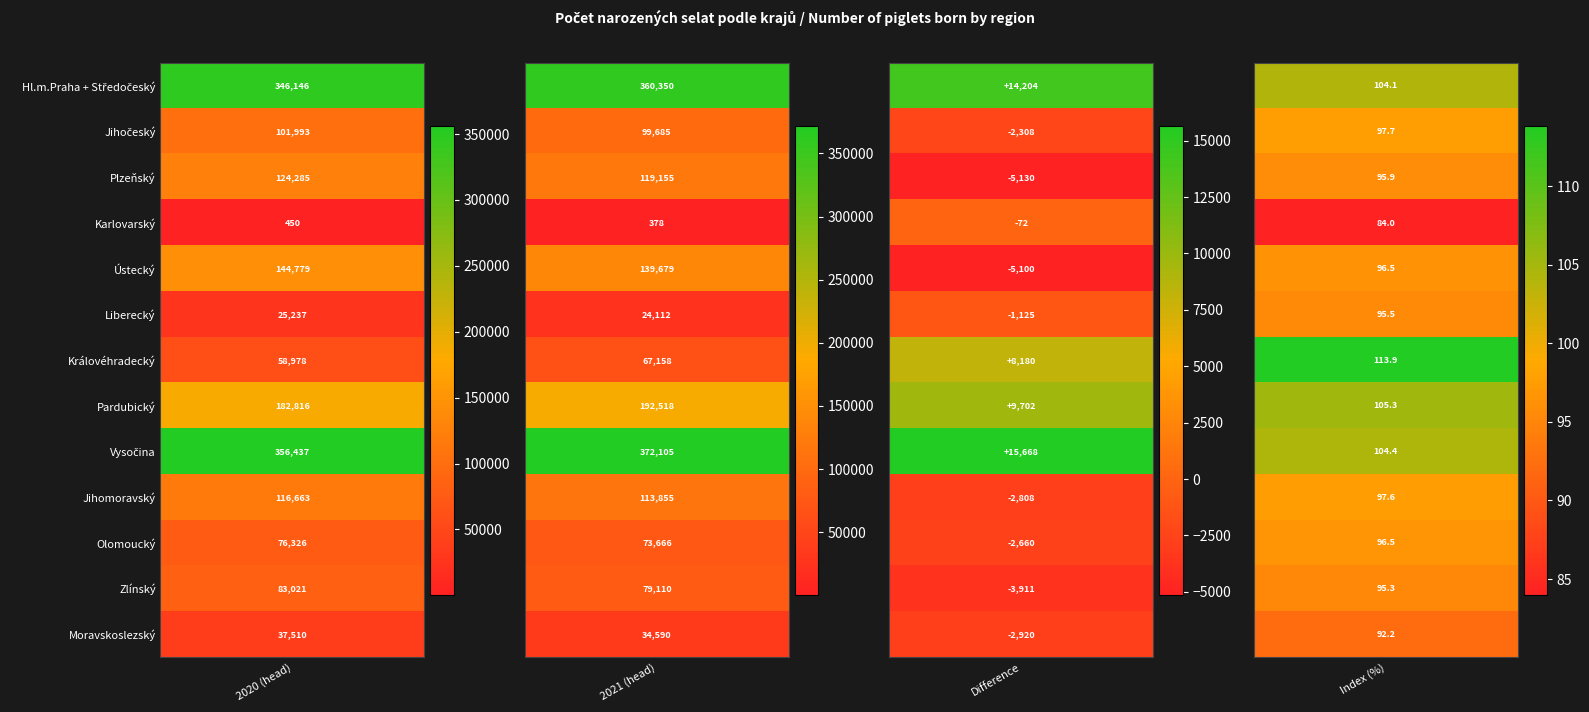

Count the number of data series in this chart.

13